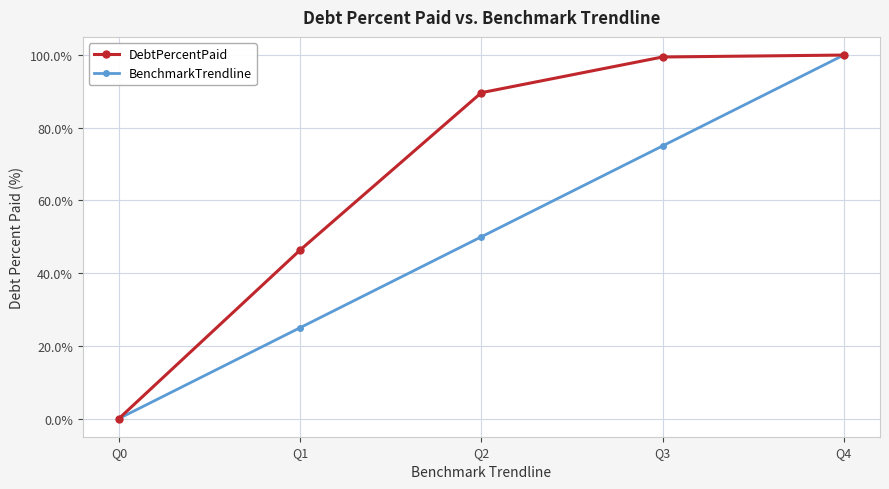

What is the total value across all series at Q1?

71.4